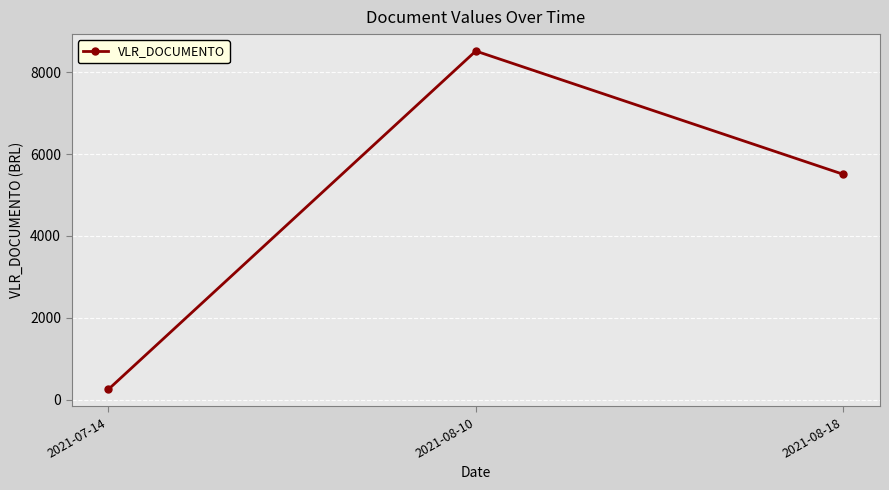

What is the greatest value displayed?

8519.1